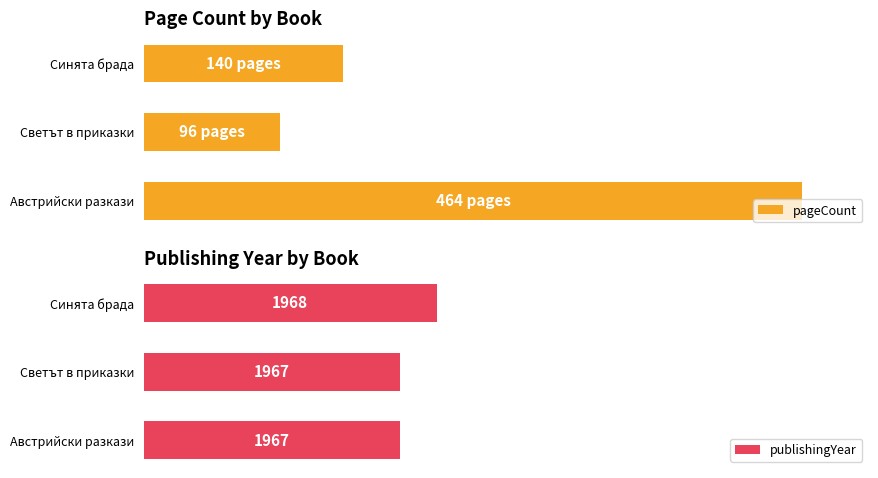

What is the maximum value shown in the chart?

100.0